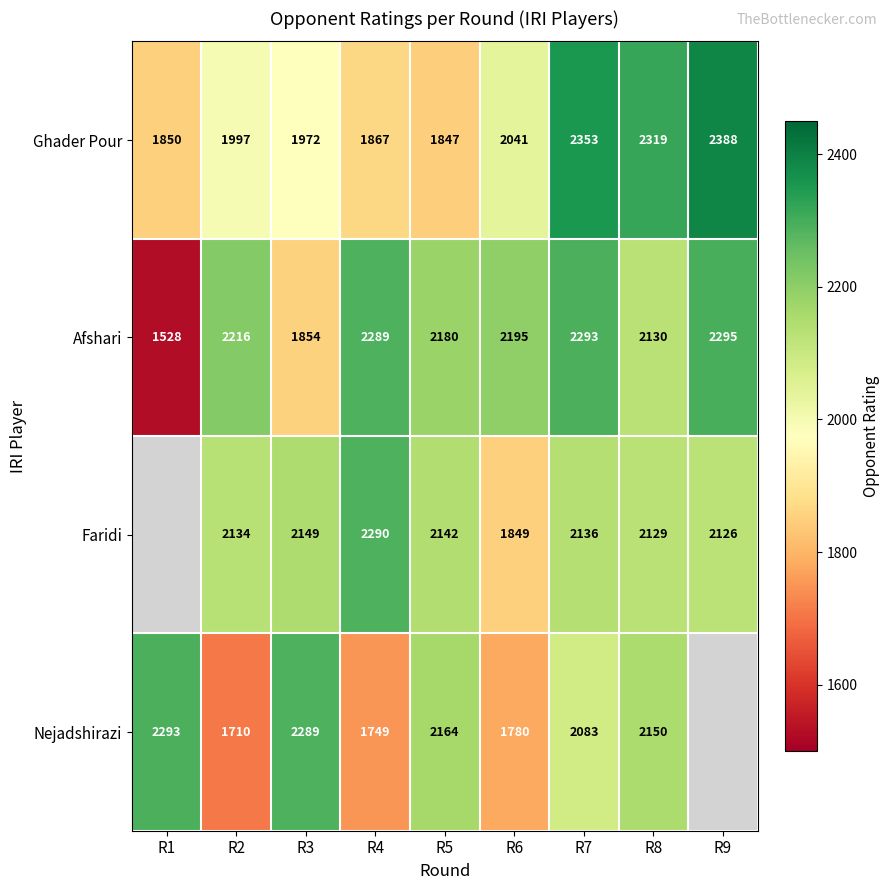

Rank the series at R3 from lowest to highest value.

Afshari, Ghader Pour, Faridi, Nejadshirazi